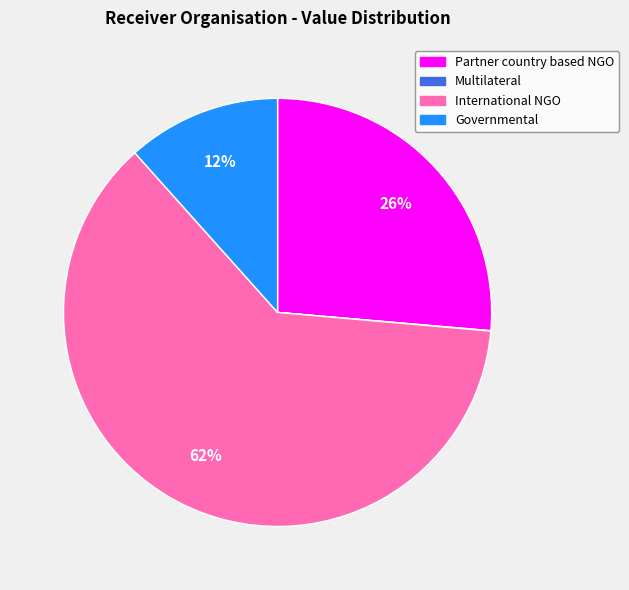

To the nearest percent, what is the combined percentage of Partner country based NGO and International NGO?

88%